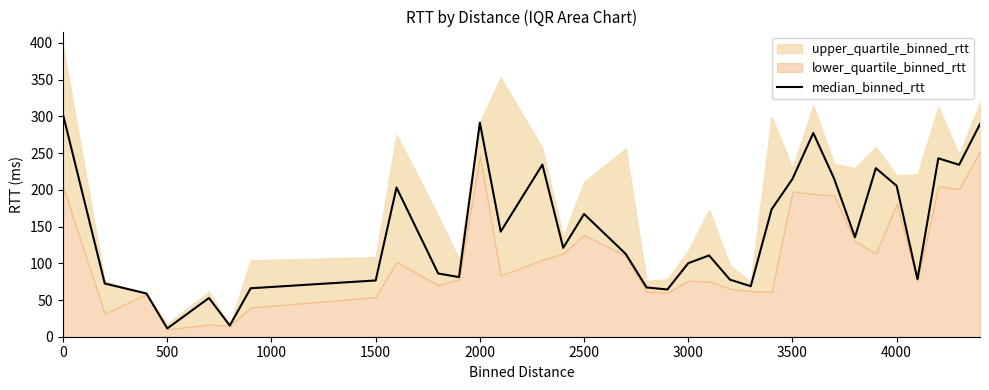

The median_binned_rtt series shows 62.2 at 2500. True or false?

False